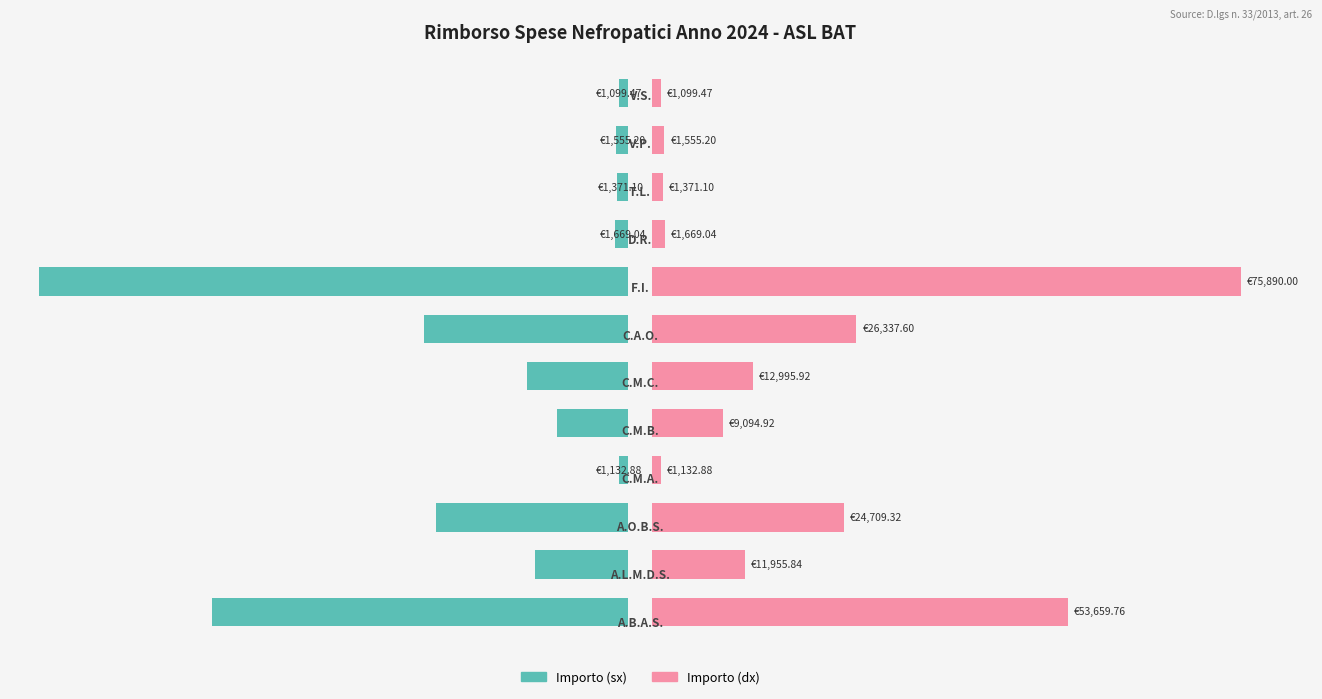

What is the smallest value displayed?

1099.5